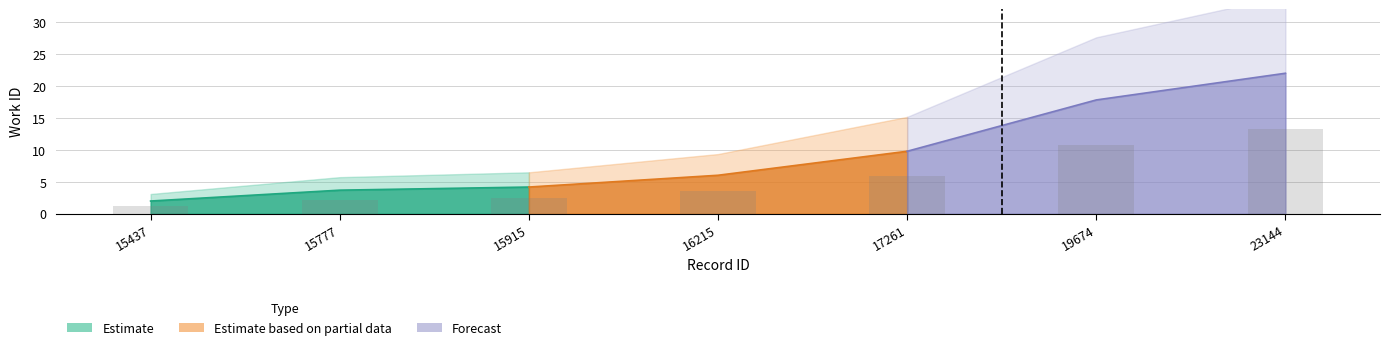

Rank the categories by value from lowest to highest.

15437, 15777, 15915, 16215, 17261, 19674, 23144